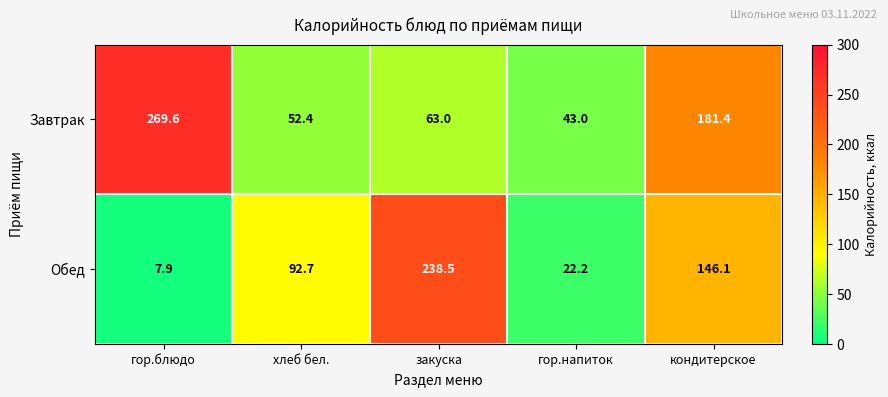

Where does the Обед series first go above 92?

хлеб бел.